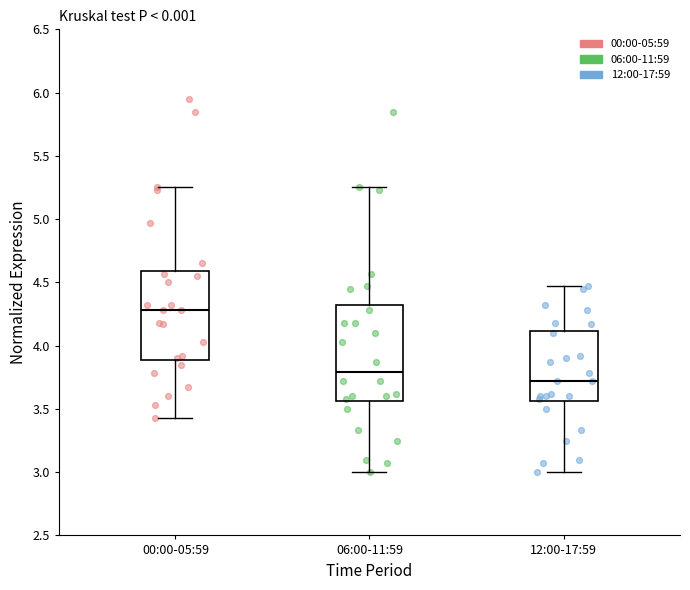

Where does the median line of the box for 12:00-17:59 sit on the y-axis? The values are not printed on the chart, so give them approximately, as read against the axis.

3.70